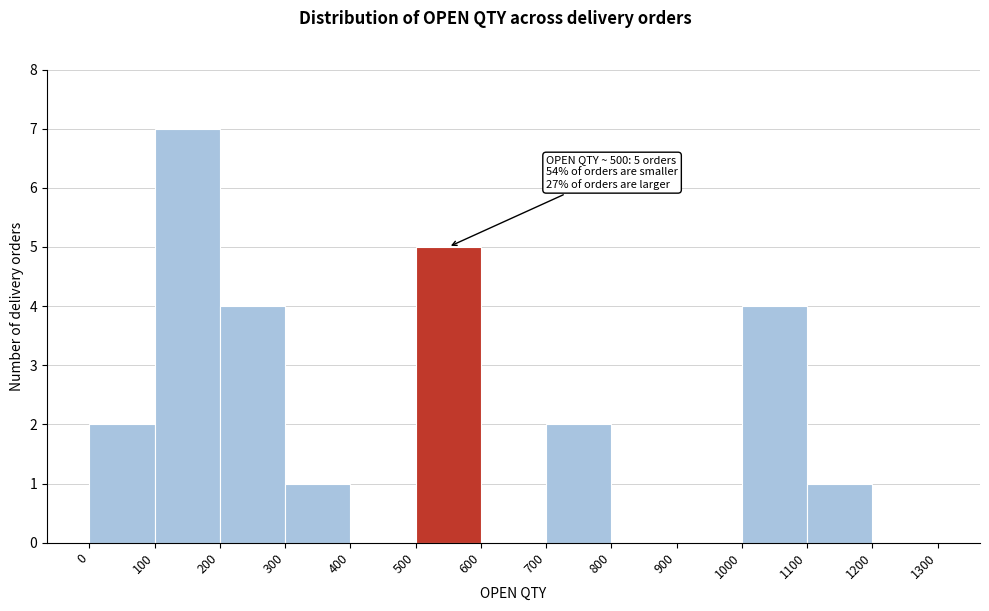

Which range on the x-axis has the tallest bar?

100 to 200